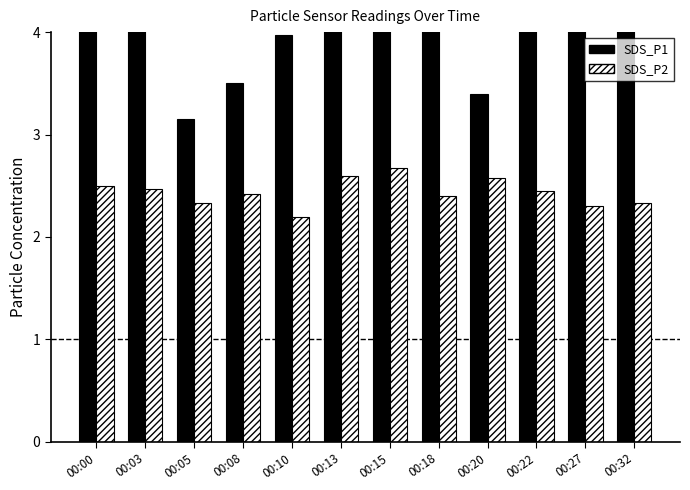

At how many categories does at least one series exceed 2?

12